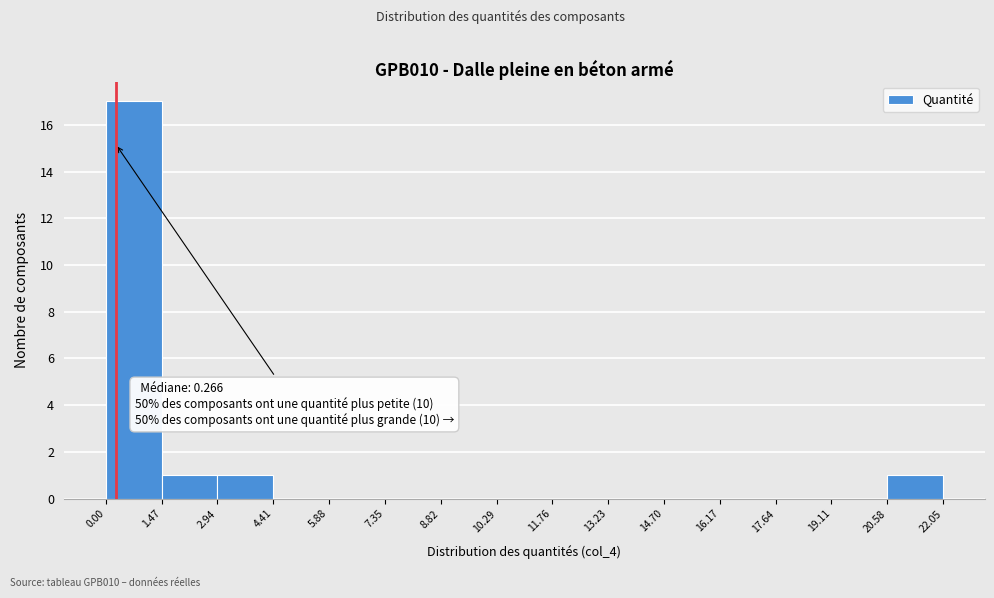

Over which range of the x-axis is the bar tallest?

0.00 to 1.47